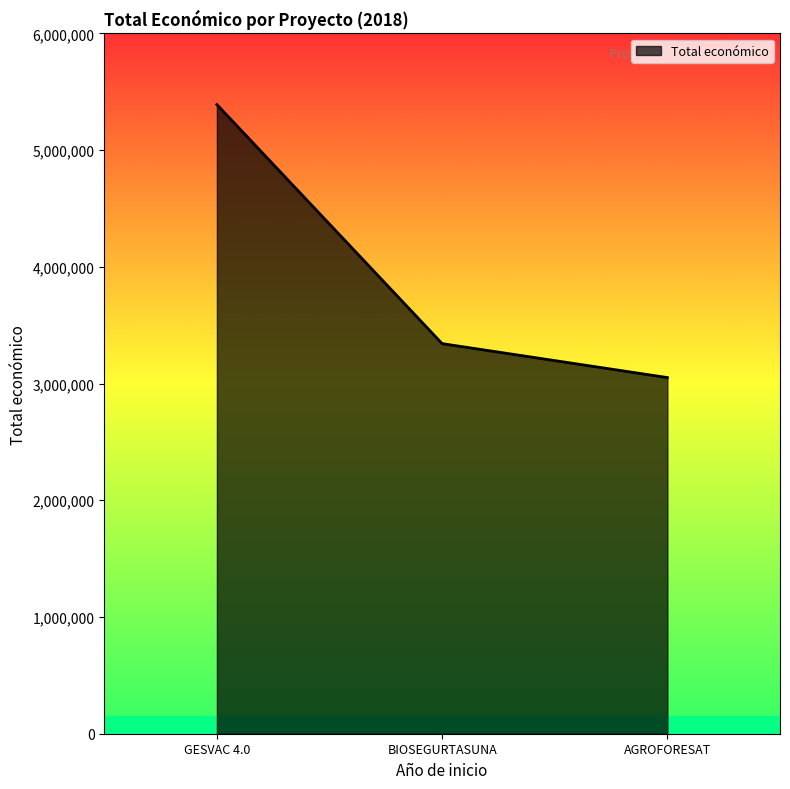

True or false: the data shows 5390598 at GESVAC 4.0.

True